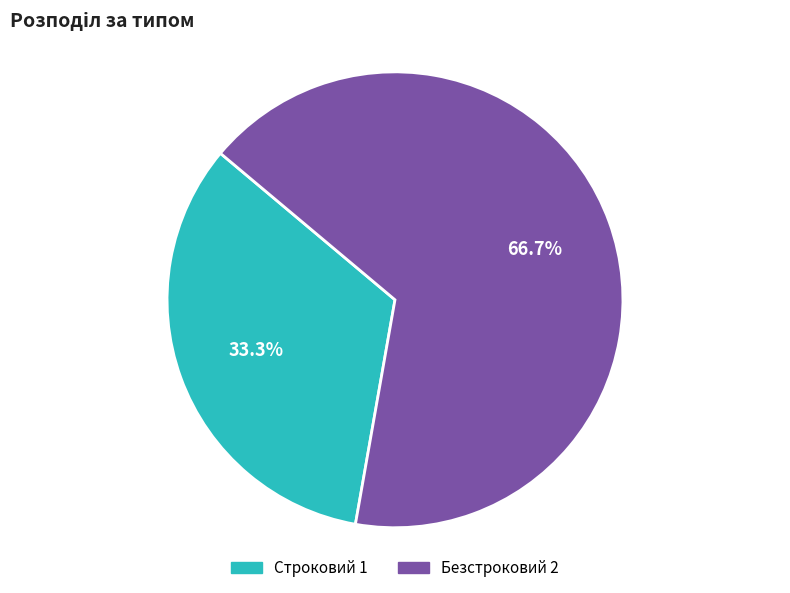

What percentage is the Безстроковий slice, to the nearest percent?

67%